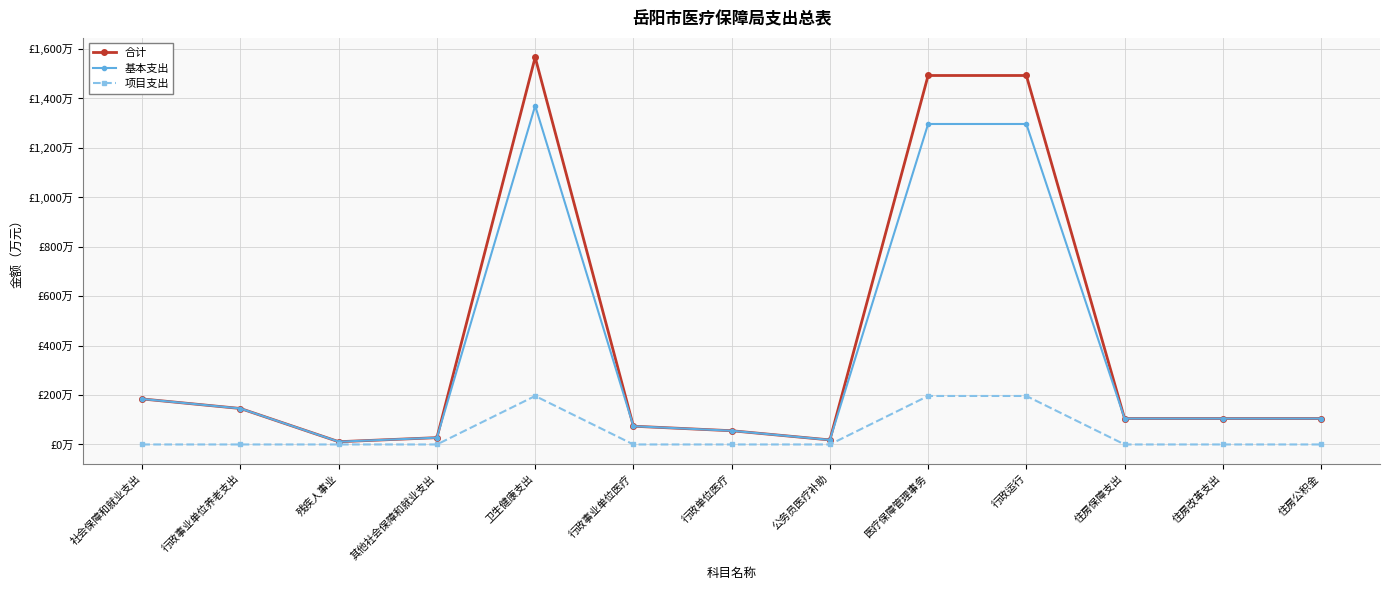

Between 其他社会保障和就业支出 and 公务员医疗补助, which is larger?

其他社会保障和就业支出